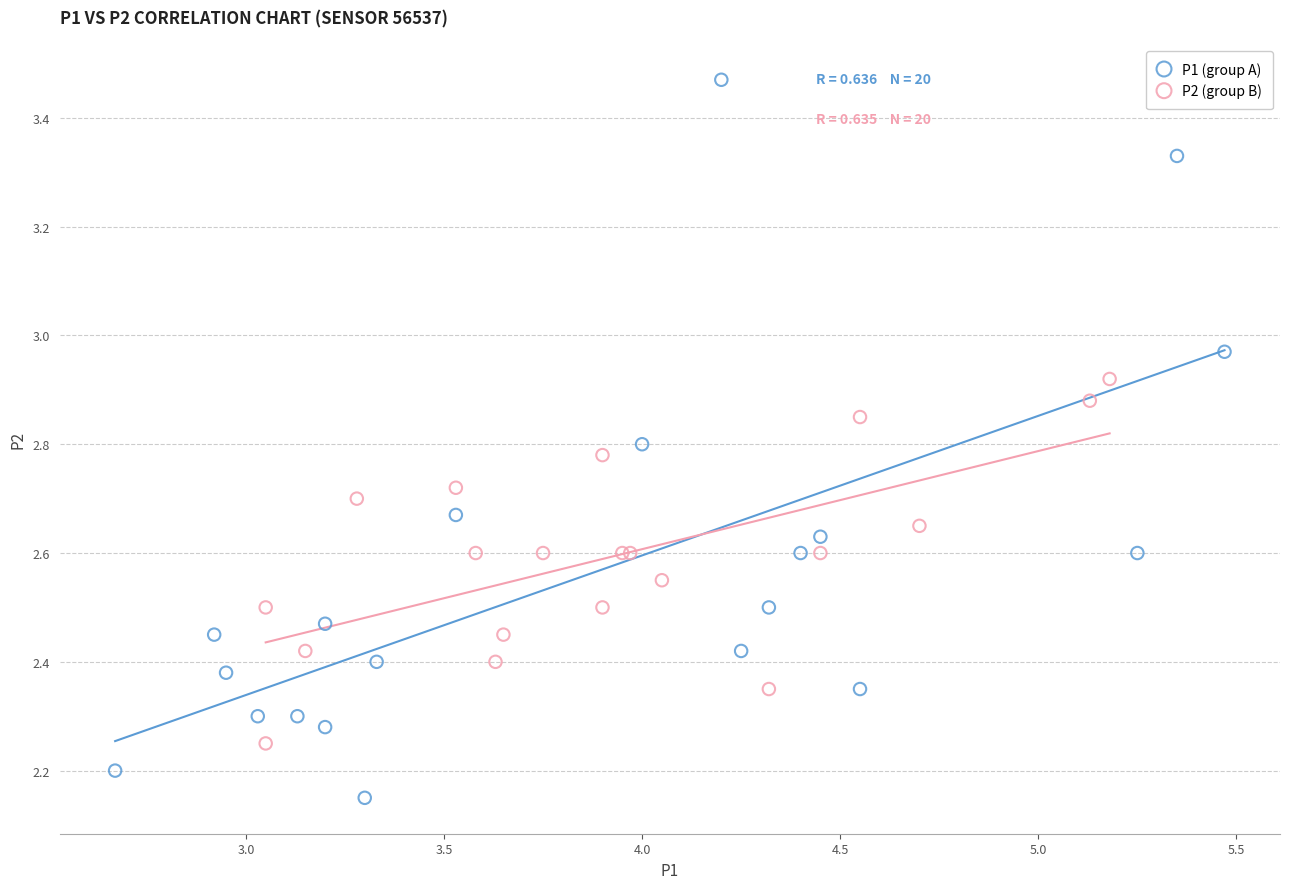

Which series contains the highest Y value?

P1 (group A)